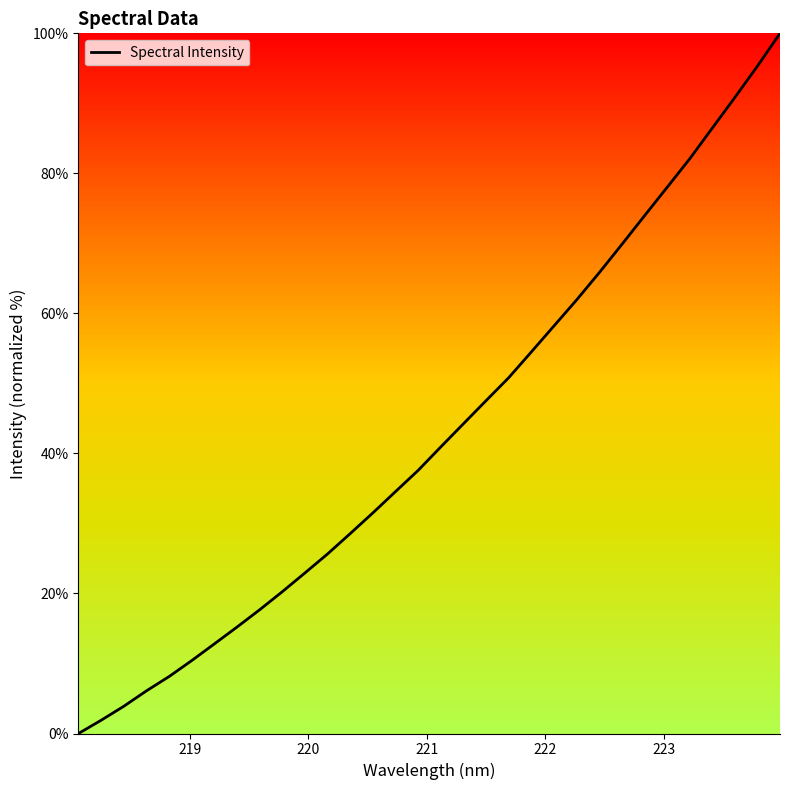

What is the difference between the maximum and minimum values?

100.0